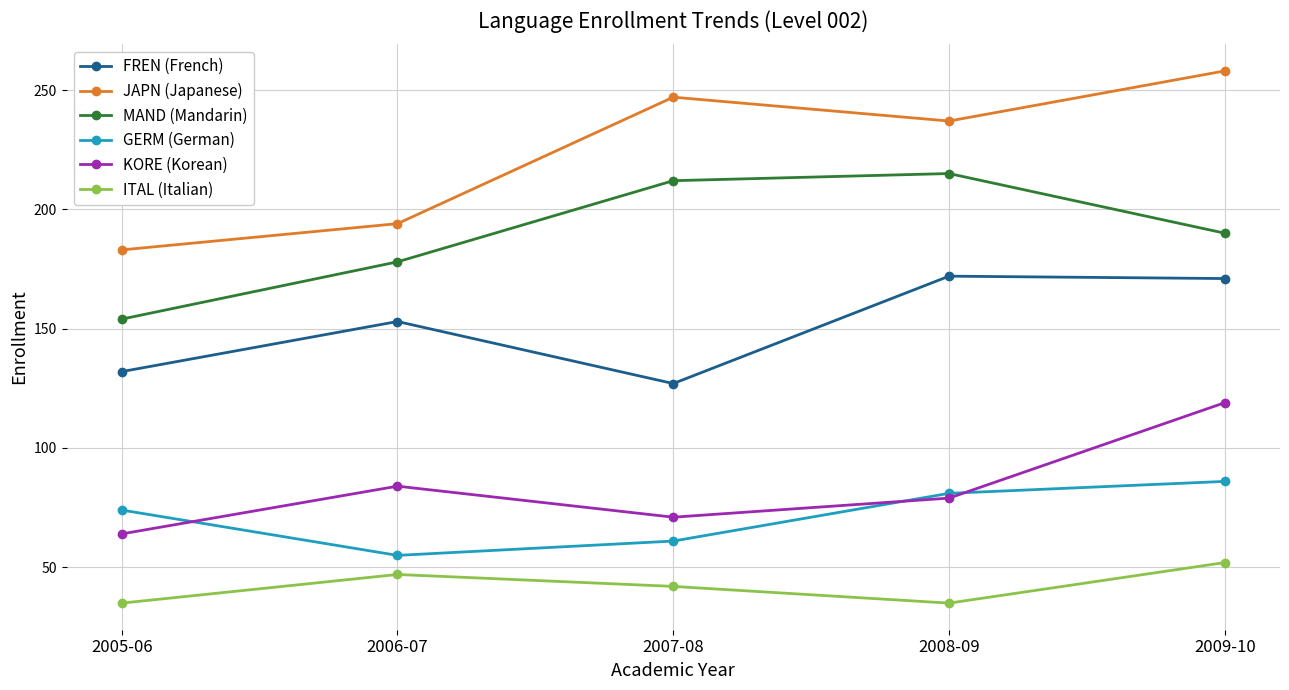

What is the label of the 4th point from the left?

2008-09